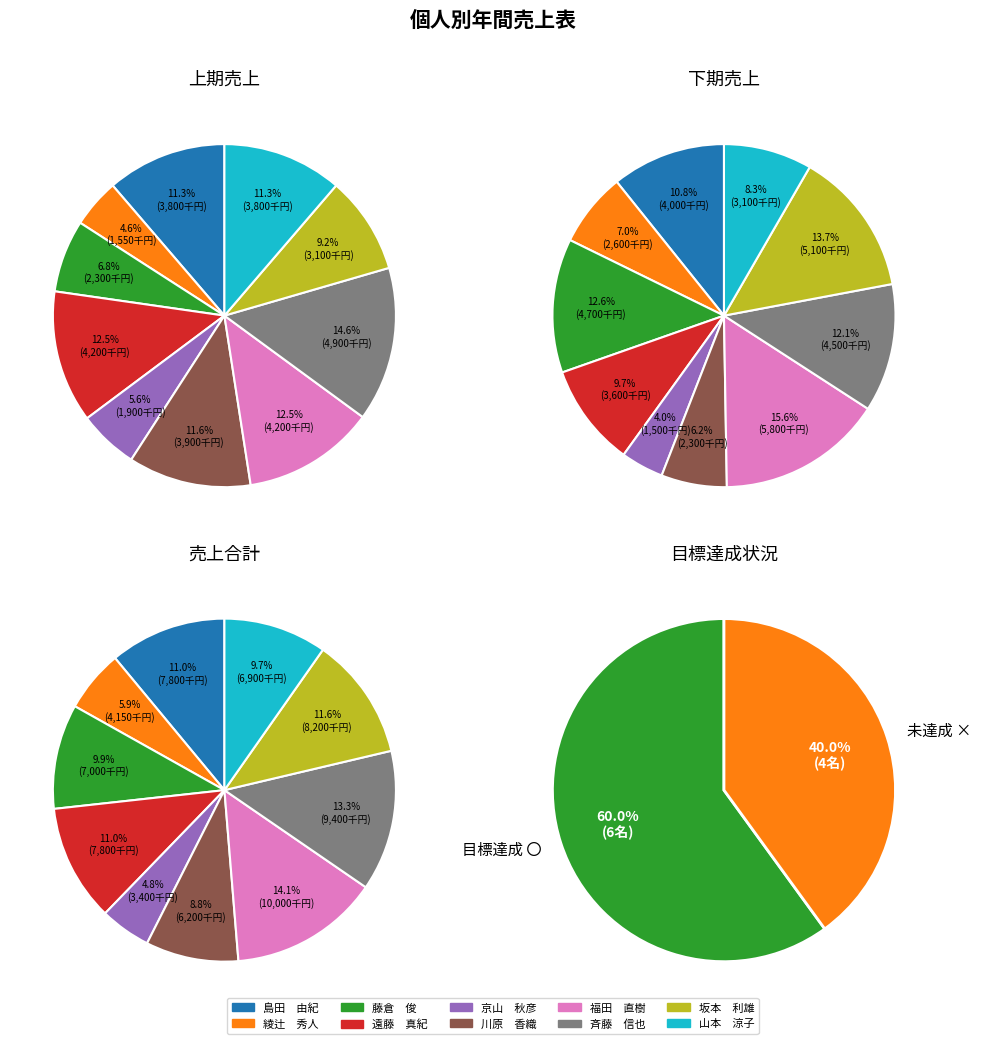

At 川原　香織, list the series in order from largest to smallest.

上期売上, 下期売上